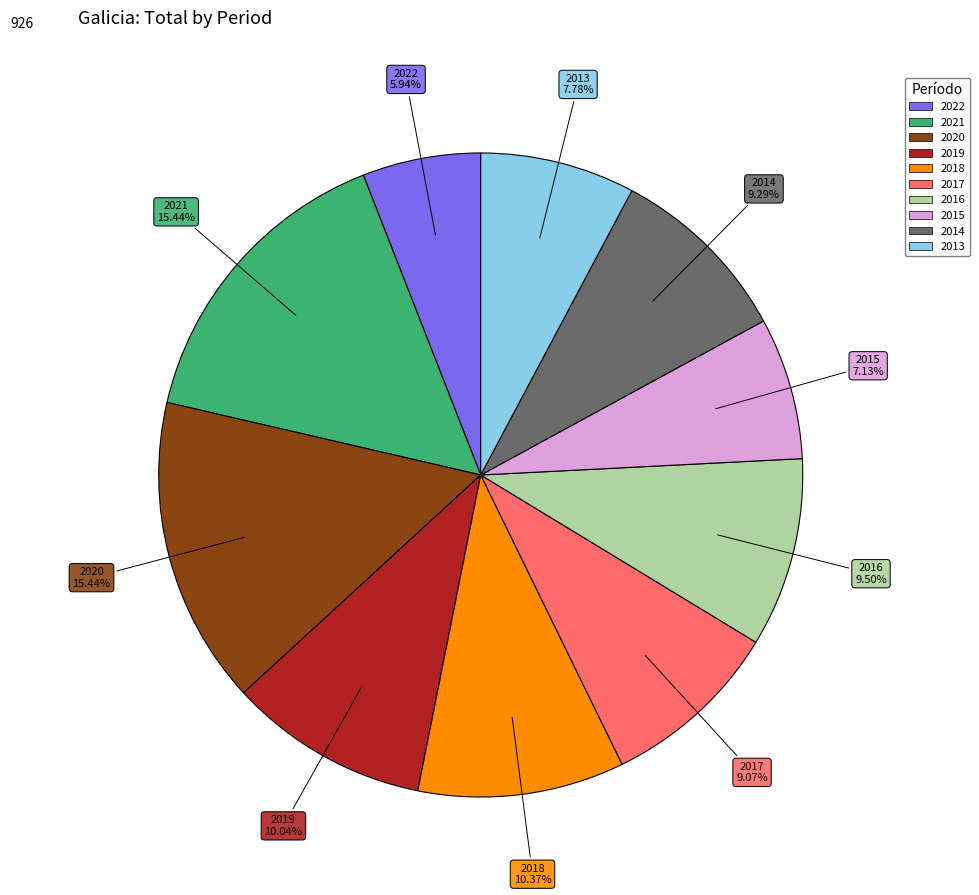

What is the ratio of the value at 2020 to the value at 2019?

1.5